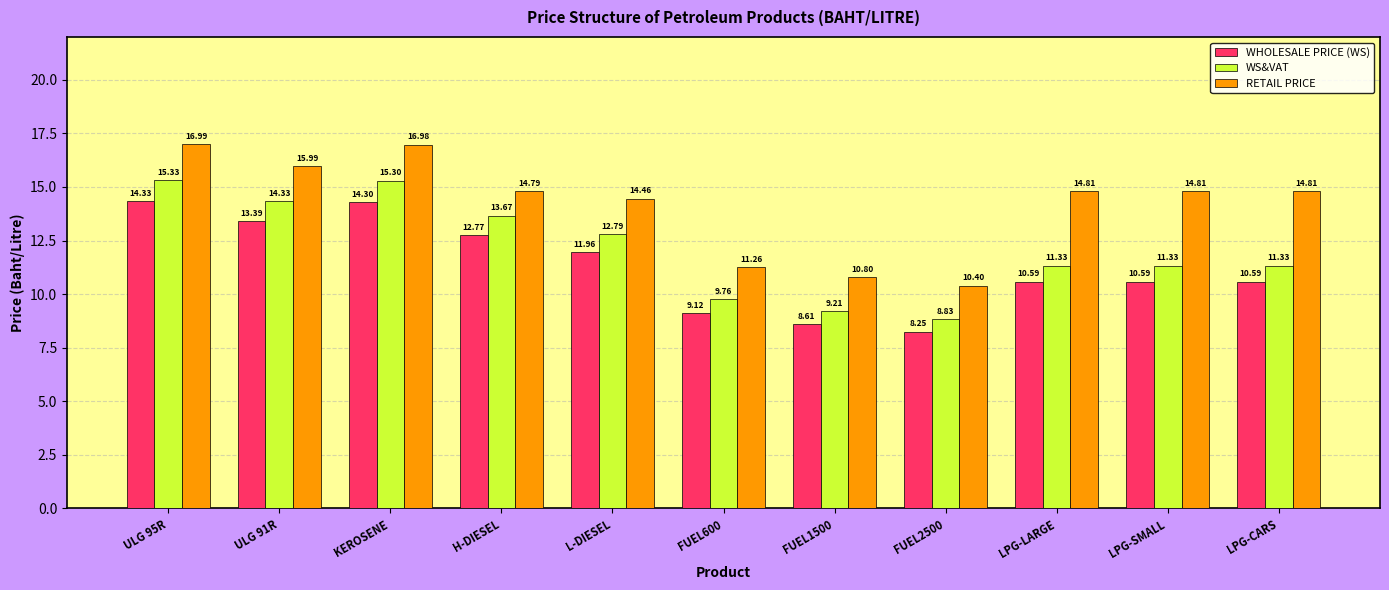

List the series in order of their overall mean, highest first.

RETAIL PRICE, WS&VAT, WHOLESALE PRICE (WS)